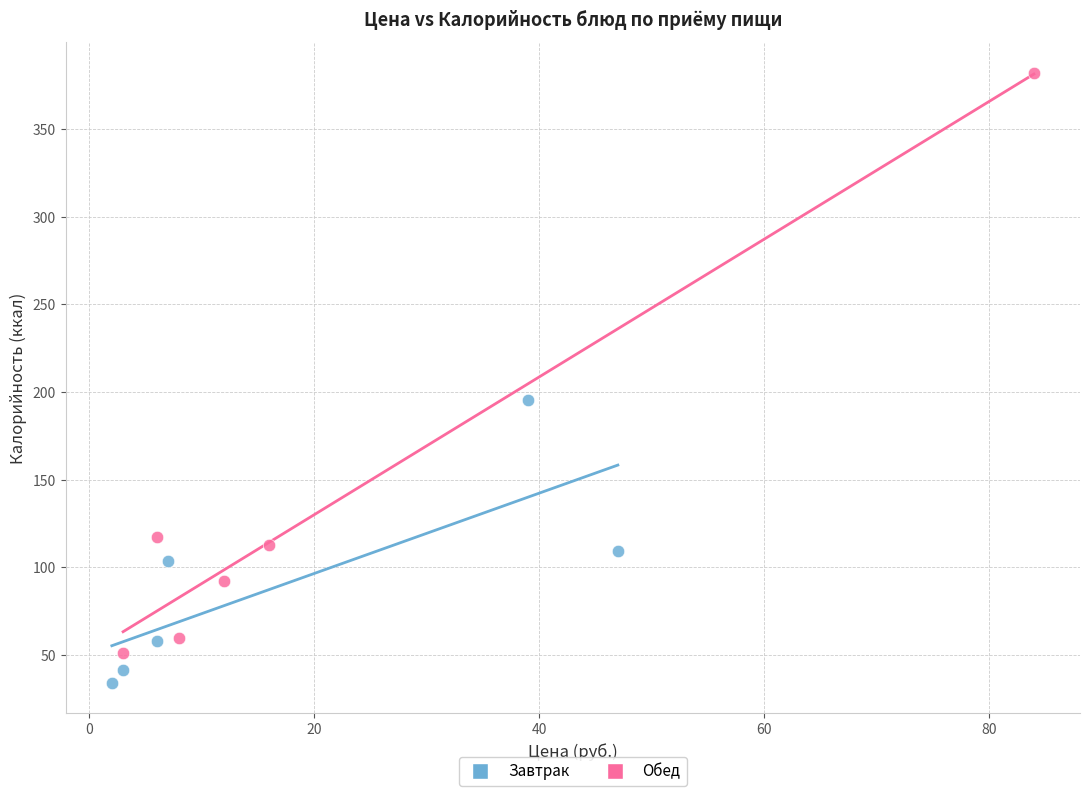

Which series reaches the maximum Y coordinate?

Обед